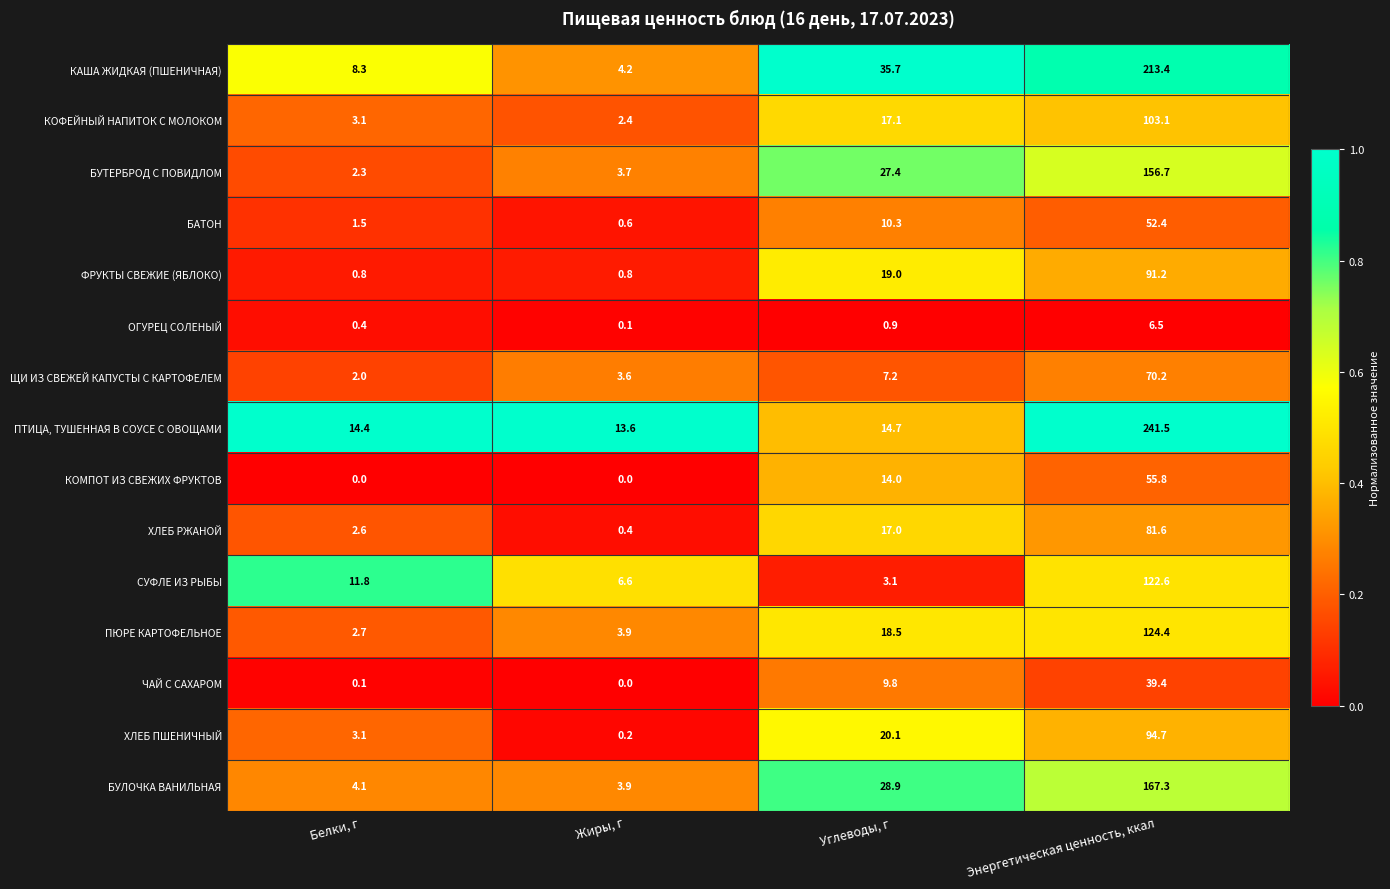

The ХЛЕБ ПШЕНИЧНЫЙ series shows 132.3 at Энергетическая ценность, ккал. True or false?

False